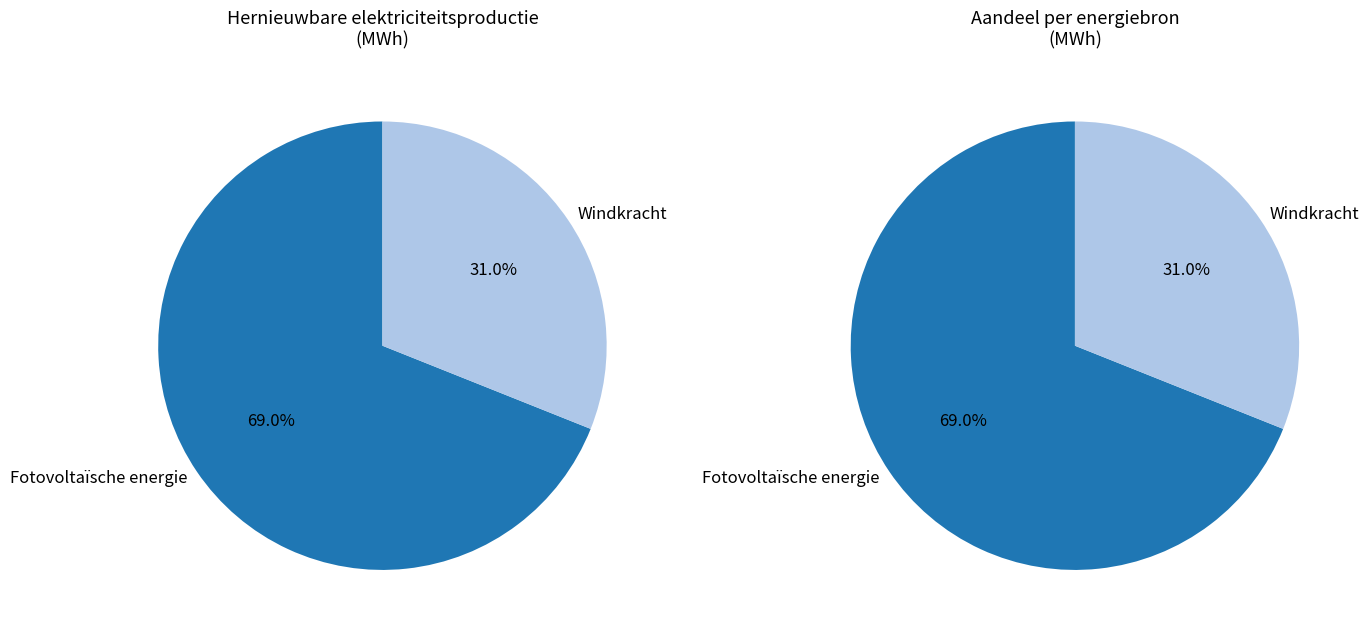

Does Windkracht account for over 50% of the chart?

No